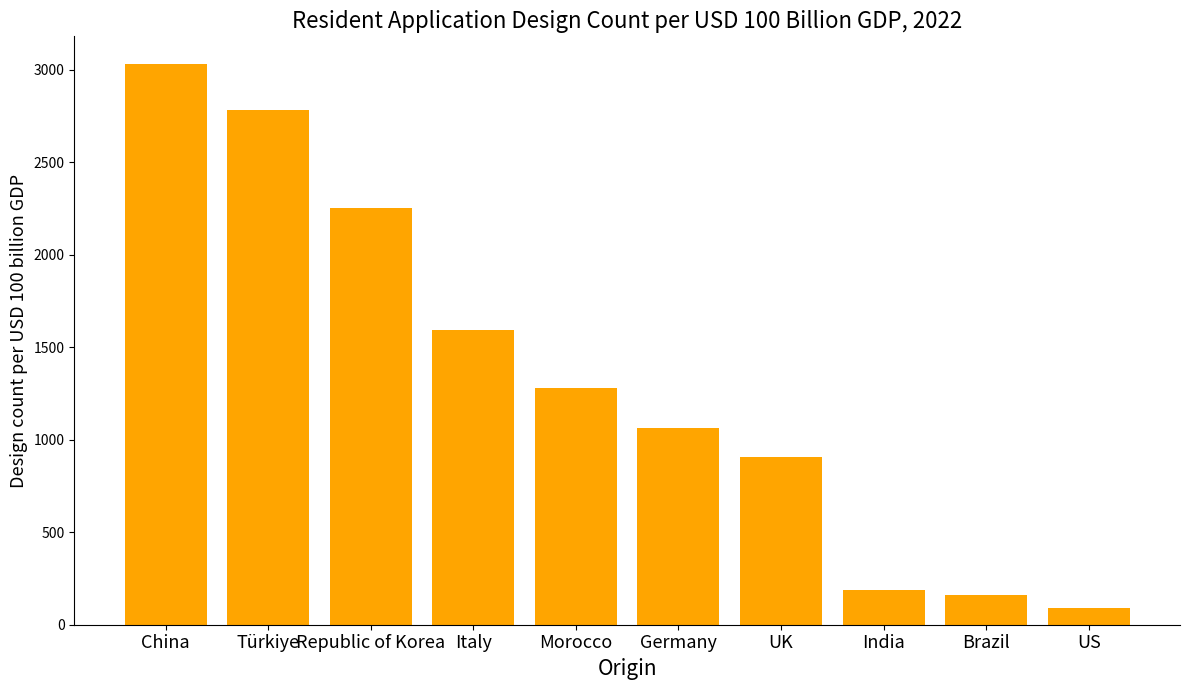

Read the value at US, to the nearest 10.

90